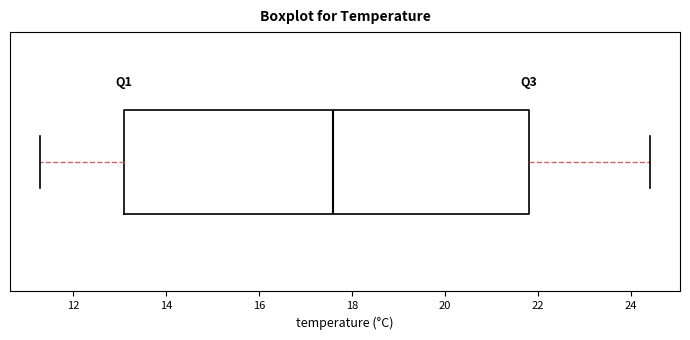

Where is the left edge of the box on the x-axis? The values are not printed on the chart, so give them approximately, as read against the axis.

13.2